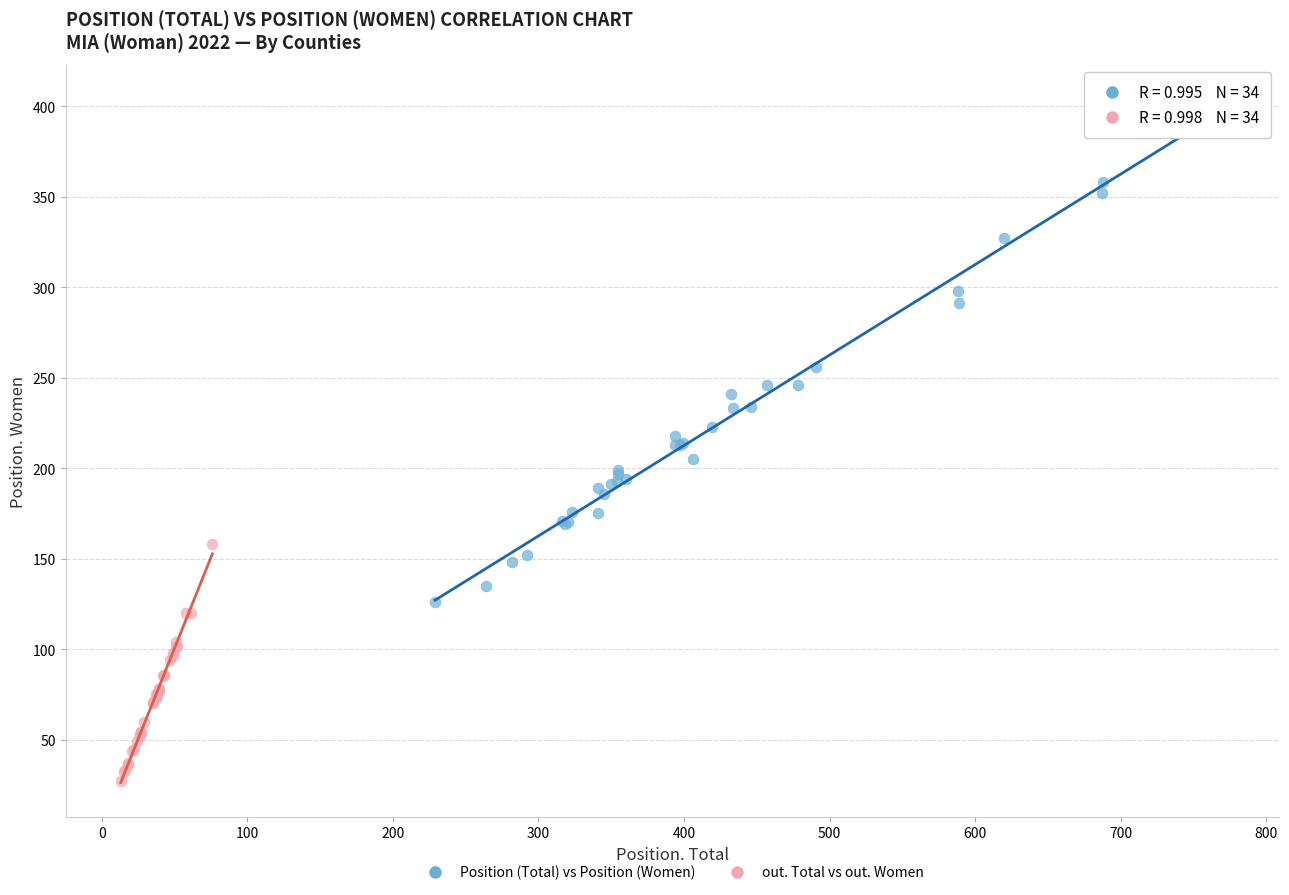

Which series reaches the maximum Y coordinate?

Position (Total) vs Position (Women)